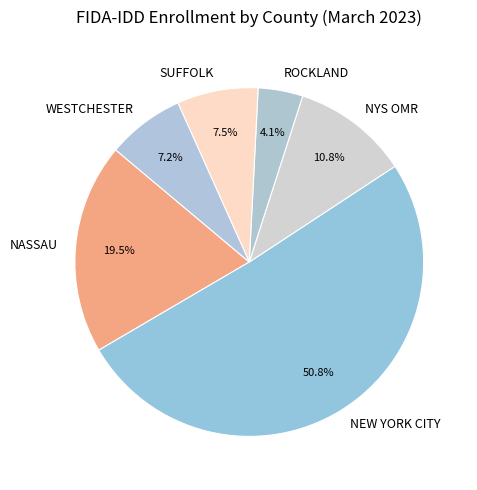

Approximately how many times larger is the value at SUFFOLK compared to NYS OMR?

0.7